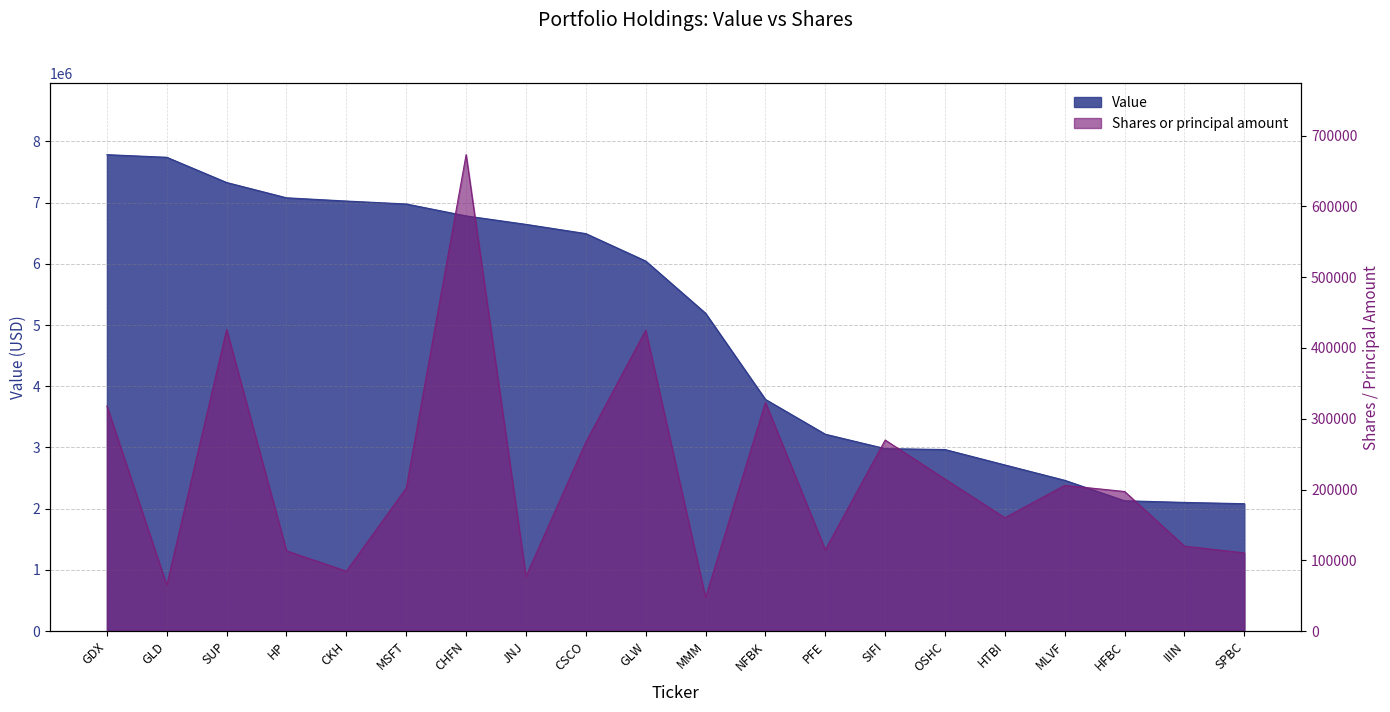

Rank the series by their maximum value, from highest to lowest.

Value, Shares or principal amount